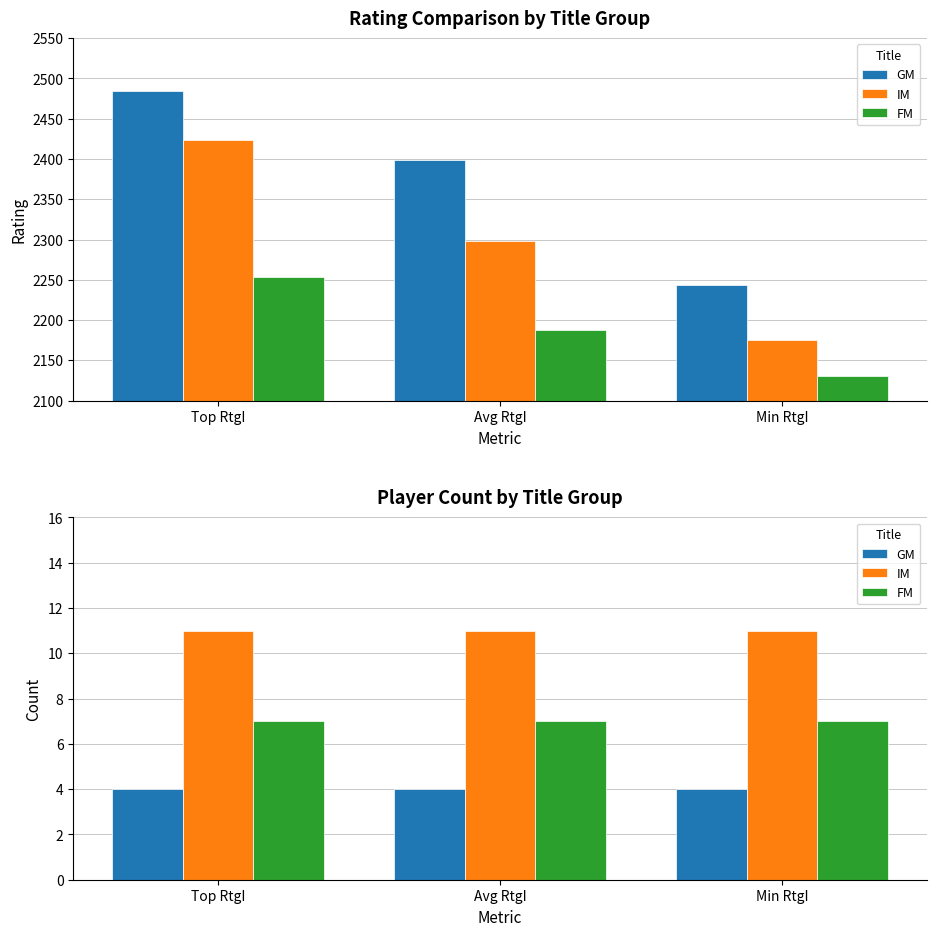

Which series changed the most between Avg RtgI and Min RtgI?

GM